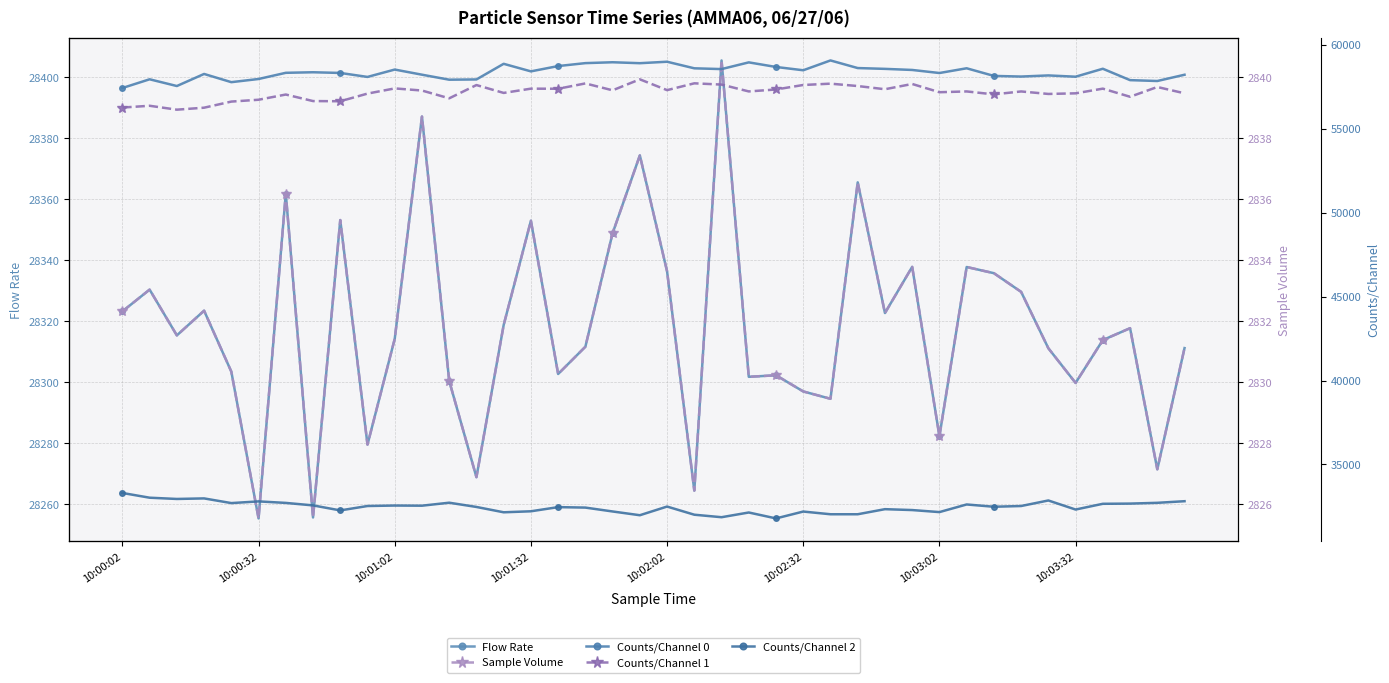

Read the Counts/Channel 1 value at 12.

56810.0